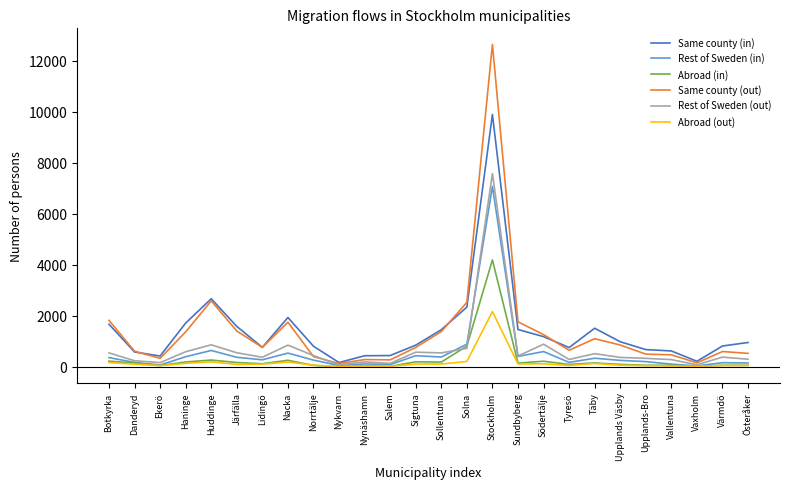

What is the total value across all series at Sigtuna?

2903